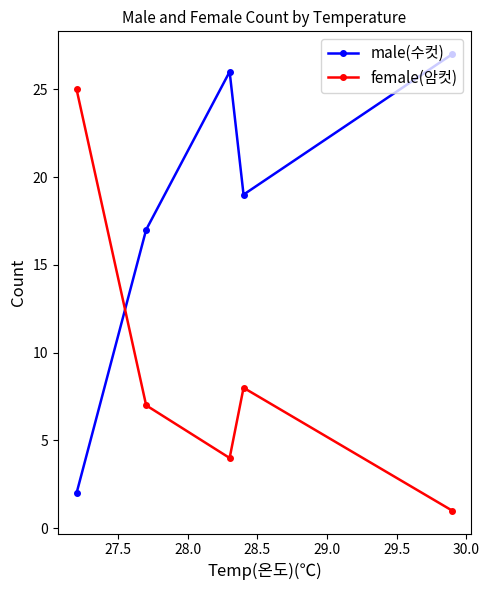

Which series ends up on top after the final intersection of male(수컷) and female(암컷)?

male(수컷)